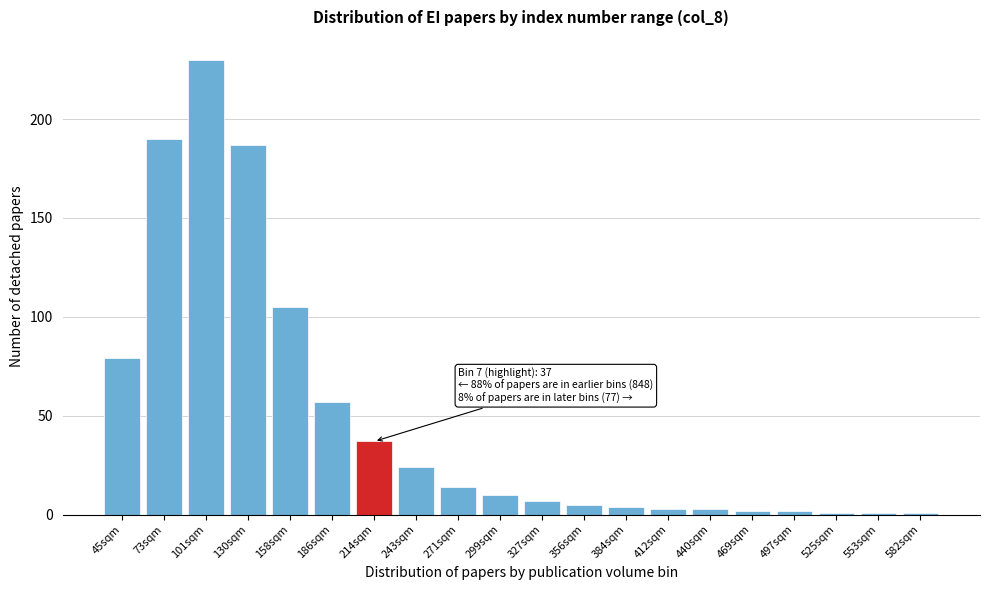

Reading left to right, extract all data points from this chart.

45sqm=79	73sqm=190	101sqm=230	130sqm=187	158sqm=105	186sqm=57	214sqm=37	243sqm=24	271sqm=14	299sqm=10	327sqm=7	356sqm=5	384sqm=4	412sqm=3	440sqm=3	469sqm=2	497sqm=2	525sqm=1	553sqm=1	582sqm=1